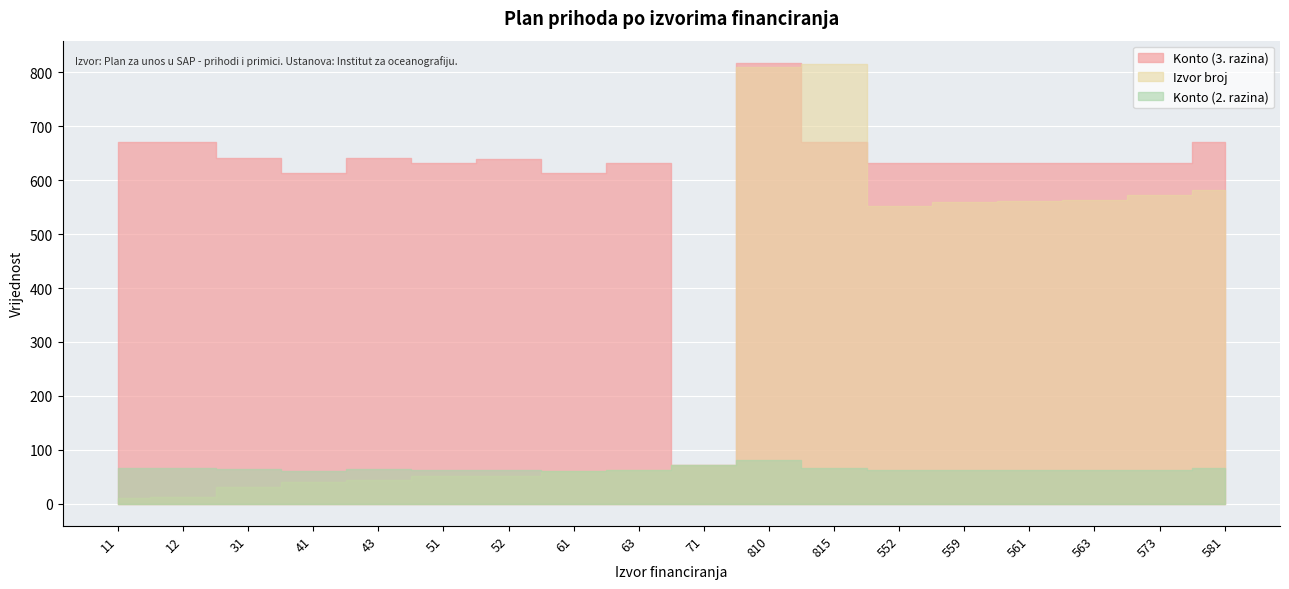

True or false: Konto (2) has more than 1 points higher than both neighbors.

True